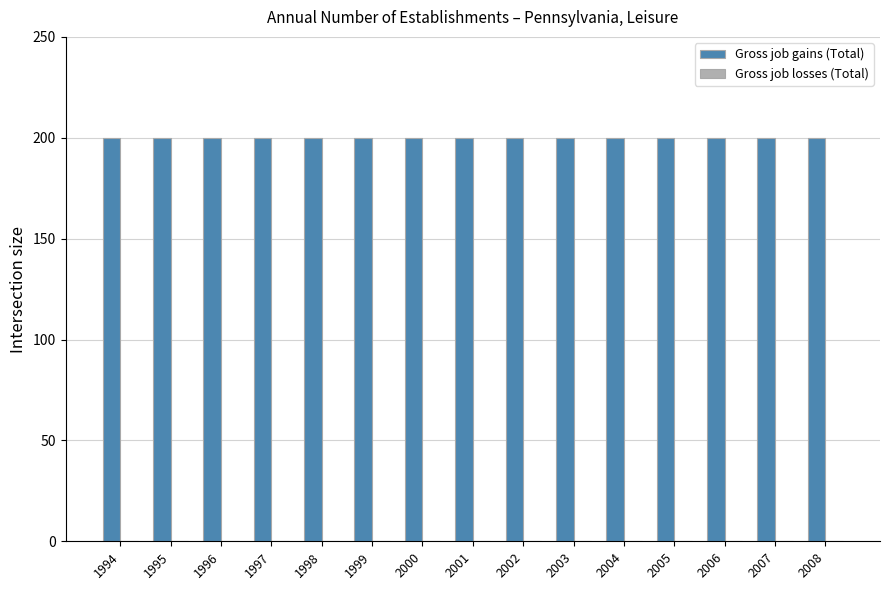

List the labels in order of Gross job gains (Total) value, largest first.

1994, 1995, 1996, 1997, 1998, 1999, 2000, 2001, 2002, 2003, 2004, 2005, 2006, 2007, 2008